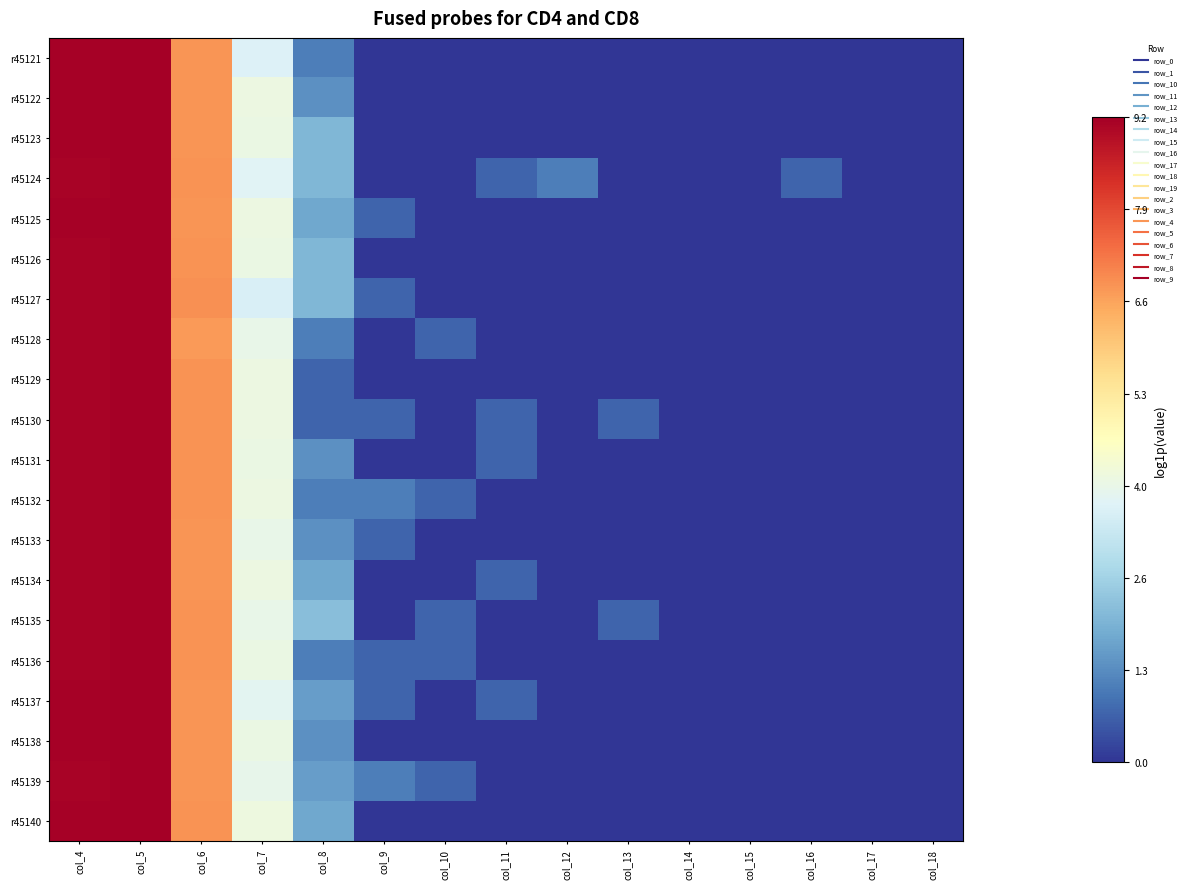

Reading left to right, list all the values displayed in this chart.

r45121: col_4=9.2	col_5=9.2	col_6=6.8	col_7=3.6	col_8=1.1	col_9=0.0	col_10=0.0	col_11=0.0	col_12=0.0	col_13=0.0	col_14=0.0	col_15=0.0	col_16=0.0	col_17=0.0	col_18=0.0
r45122: col_4=9.2	col_5=9.2	col_6=6.8	col_7=4.0	col_8=1.4	col_9=0.0	col_10=0.0	col_11=0.0	col_12=0.0	col_13=0.0	col_14=0.0	col_15=0.0	col_16=0.0	col_17=0.0	col_18=0.0
r45123: col_4=9.2	col_5=9.2	col_6=6.8	col_7=4.0	col_8=2.1	col_9=0.0	col_10=0.0	col_11=0.0	col_12=0.0	col_13=0.0	col_14=0.0	col_15=0.0	col_16=0.0	col_17=0.0	col_18=0.0
r45124: col_4=9.1	col_5=9.2	col_6=6.8	col_7=3.7	col_8=2.1	col_9=0.0	col_10=0.0	col_11=0.7	col_12=1.1	col_13=0.0	col_14=0.0	col_15=0.0	col_16=0.7	col_17=0.0	col_18=0.0
r45125: col_4=9.2	col_5=9.2	col_6=6.8	col_7=4.0	col_8=1.8	col_9=0.7	col_10=0.0	col_11=0.0	col_12=0.0	col_13=0.0	col_14=0.0	col_15=0.0	col_16=0.0	col_17=0.0	col_18=0.0
r45126: col_4=9.1	col_5=9.2	col_6=6.8	col_7=4.0	col_8=2.1	col_9=0.0	col_10=0.0	col_11=0.0	col_12=0.0	col_13=0.0	col_14=0.0	col_15=0.0	col_16=0.0	col_17=0.0	col_18=0.0
r45127: col_4=9.1	col_5=9.2	col_6=6.9	col_7=3.6	col_8=2.1	col_9=0.7	col_10=0.0	col_11=0.0	col_12=0.0	col_13=0.0	col_14=0.0	col_15=0.0	col_16=0.0	col_17=0.0	col_18=0.0
r45128: col_4=9.1	col_5=9.2	col_6=6.7	col_7=4.0	col_8=1.1	col_9=0.0	col_10=0.7	col_11=0.0	col_12=0.0	col_13=0.0	col_14=0.0	col_15=0.0	col_16=0.0	col_17=0.0	col_18=0.0
r45129: col_4=9.1	col_5=9.2	col_6=6.8	col_7=4.1	col_8=0.7	col_9=0.0	col_10=0.0	col_11=0.0	col_12=0.0	col_13=0.0	col_14=0.0	col_15=0.0	col_16=0.0	col_17=0.0	col_18=0.0
r45130: col_4=9.1	col_5=9.2	col_6=6.8	col_7=4.1	col_8=0.7	col_9=0.7	col_10=0.0	col_11=0.7	col_12=0.0	col_13=0.7	col_14=0.0	col_15=0.0	col_16=0.0	col_17=0.0	col_18=0.0
r45131: col_4=9.1	col_5=9.2	col_6=6.8	col_7=4.0	col_8=1.4	col_9=0.0	col_10=0.0	col_11=0.7	col_12=0.0	col_13=0.0	col_14=0.0	col_15=0.0	col_16=0.0	col_17=0.0	col_18=0.0
r45132: col_4=9.1	col_5=9.2	col_6=6.8	col_7=4.1	col_8=1.1	col_9=1.1	col_10=0.7	col_11=0.0	col_12=0.0	col_13=0.0	col_14=0.0	col_15=0.0	col_16=0.0	col_17=0.0	col_18=0.0
r45133: col_4=9.1	col_5=9.2	col_6=6.8	col_7=3.9	col_8=1.4	col_9=0.7	col_10=0.0	col_11=0.0	col_12=0.0	col_13=0.0	col_14=0.0	col_15=0.0	col_16=0.0	col_17=0.0	col_18=0.0
r45134: col_4=9.1	col_5=9.2	col_6=6.8	col_7=4.1	col_8=1.8	col_9=0.0	col_10=0.0	col_11=0.7	col_12=0.0	col_13=0.0	col_14=0.0	col_15=0.0	col_16=0.0	col_17=0.0	col_18=0.0
r45135: col_4=9.1	col_5=9.2	col_6=6.8	col_7=3.9	col_8=2.2	col_9=0.0	col_10=0.7	col_11=0.0	col_12=0.0	col_13=0.7	col_14=0.0	col_15=0.0	col_16=0.0	col_17=0.0	col_18=0.0
r45136: col_4=9.1	col_5=9.2	col_6=6.8	col_7=4.0	col_8=1.1	col_9=0.7	col_10=0.7	col_11=0.0	col_12=0.0	col_13=0.0	col_14=0.0	col_15=0.0	col_16=0.0	col_17=0.0	col_18=0.0
r45137: col_4=9.2	col_5=9.2	col_6=6.8	col_7=3.8	col_8=1.6	col_9=0.7	col_10=0.0	col_11=0.7	col_12=0.0	col_13=0.0	col_14=0.0	col_15=0.0	col_16=0.0	col_17=0.0	col_18=0.0
r45138: col_4=9.1	col_5=9.2	col_6=6.8	col_7=4.0	col_8=1.4	col_9=0.0	col_10=0.0	col_11=0.0	col_12=0.0	col_13=0.0	col_14=0.0	col_15=0.0	col_16=0.0	col_17=0.0	col_18=0.0
r45139: col_4=9.1	col_5=9.2	col_6=6.8	col_7=3.9	col_8=1.6	col_9=1.1	col_10=0.7	col_11=0.0	col_12=0.0	col_13=0.0	col_14=0.0	col_15=0.0	col_16=0.0	col_17=0.0	col_18=0.0
r45140: col_4=9.1	col_5=9.2	col_6=6.8	col_7=4.1	col_8=1.8	col_9=0.0	col_10=0.0	col_11=0.0	col_12=0.0	col_13=0.0	col_14=0.0	col_15=0.0	col_16=0.0	col_17=0.0	col_18=0.0